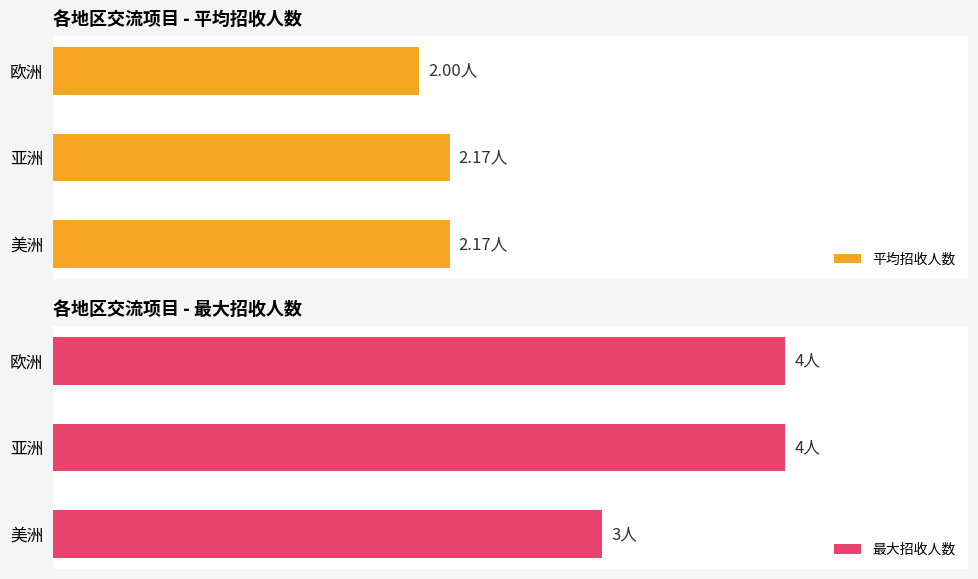

How many bars are there in total?

6